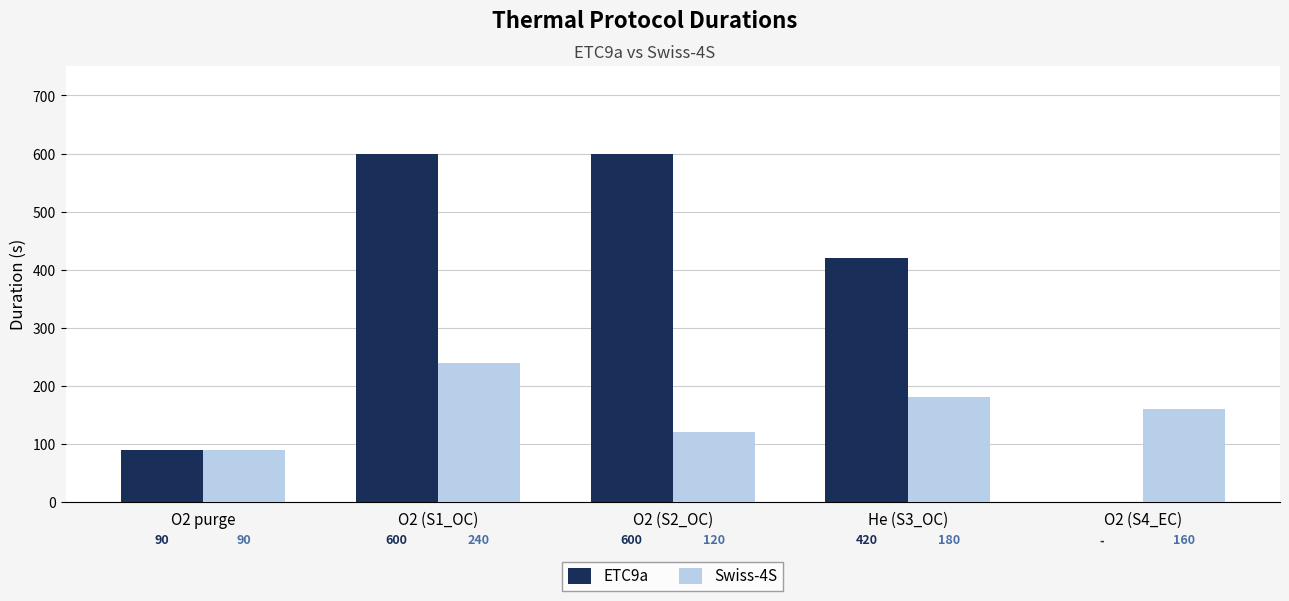

Which category has the highest value in the Swiss-4S series?

O2 (S1_OC)